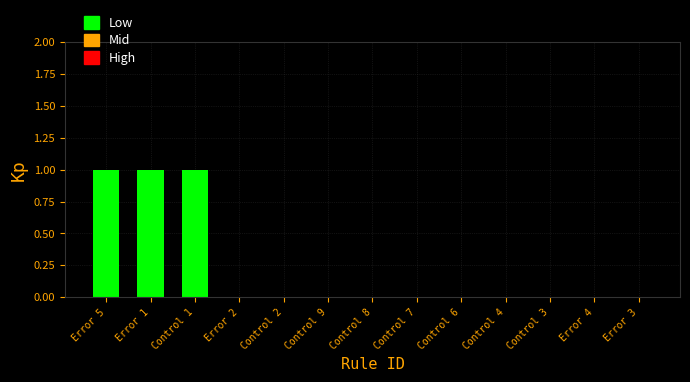

Reading left to right, list all the values displayed in this chart.

Error 5=1	Error 1=1	Control 1=1	Error 2=0	Control 2=0	Control 9=0	Control 8=0	Control 7=0	Control 6=0	Control 4=0	Control 3=0	Error 4=0	Error 3=0